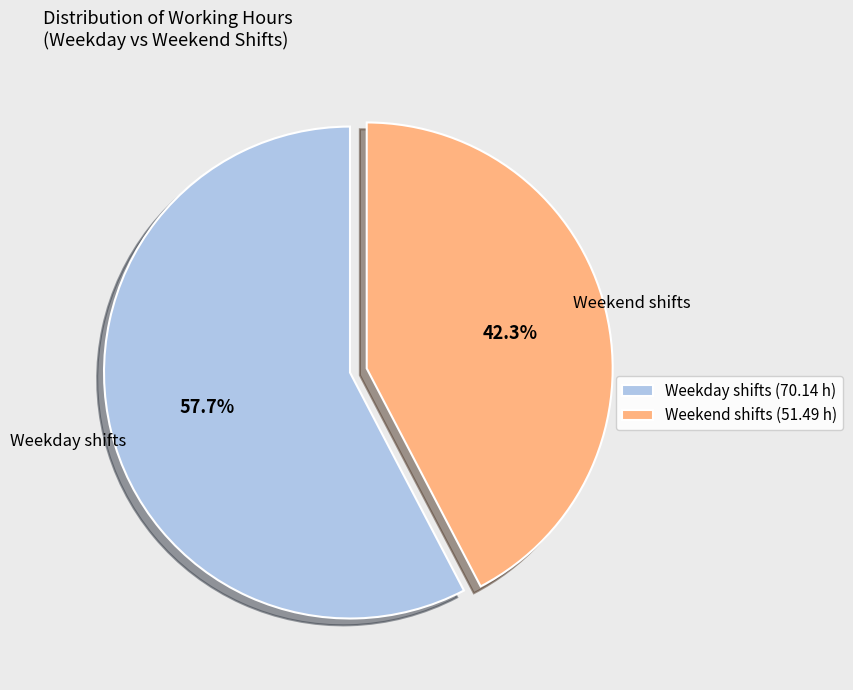

Is there any slice that represents more than half of the pie?

Yes